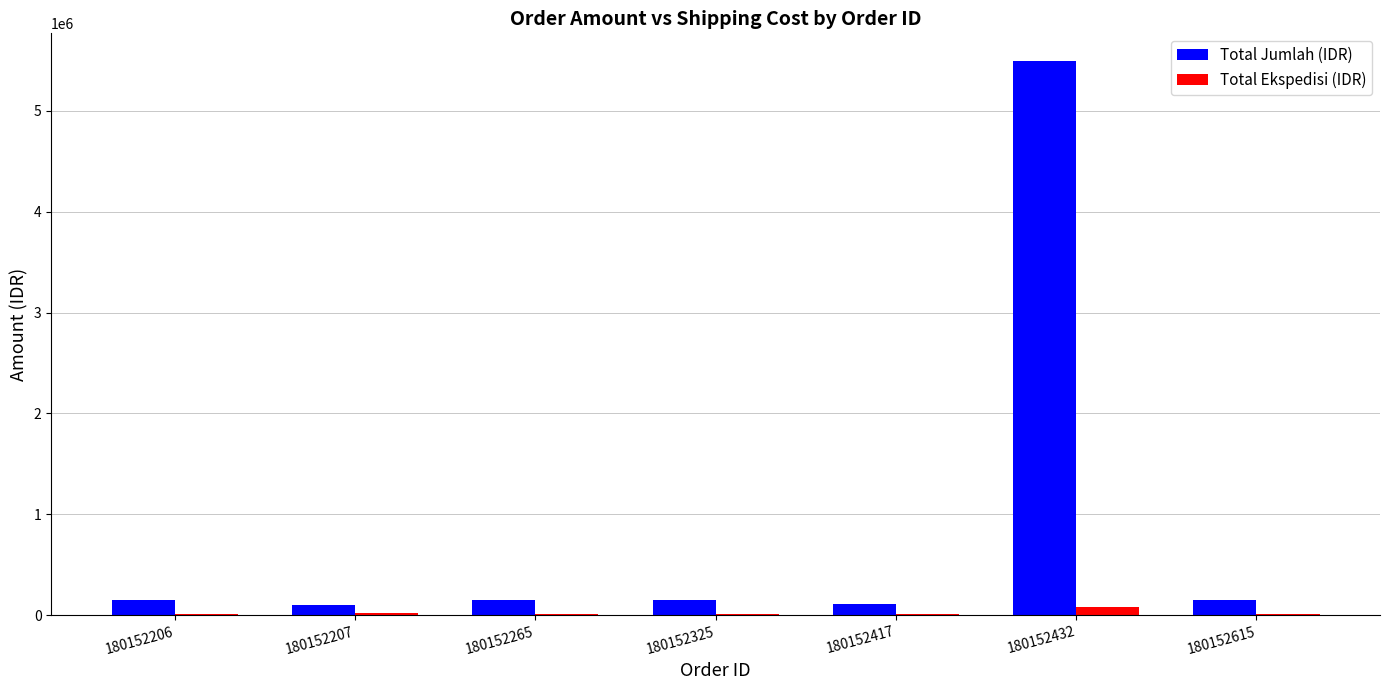

Is it true that Total Jumlah (IDR) equals 5495000 at 180152432?

True